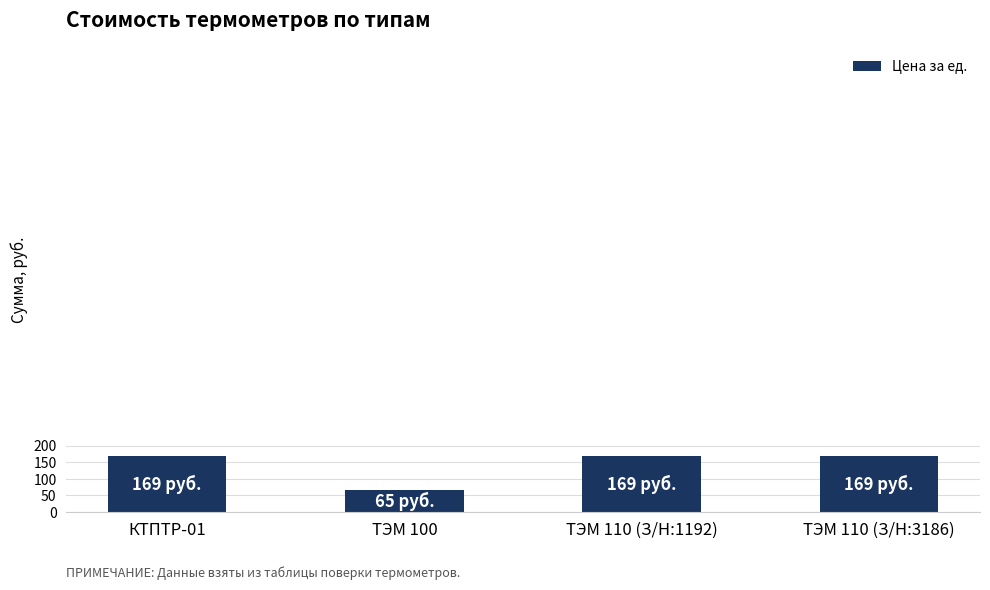

What is the label of the 2nd bar from the left?

ТЭМ 100